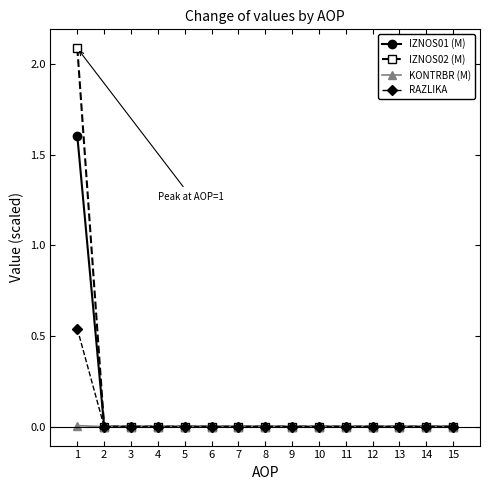

List the series in order of their peak value, highest first.

IZNOS02 (M), IZNOS01 (M), RAZLIKA, KONTRBR (M)